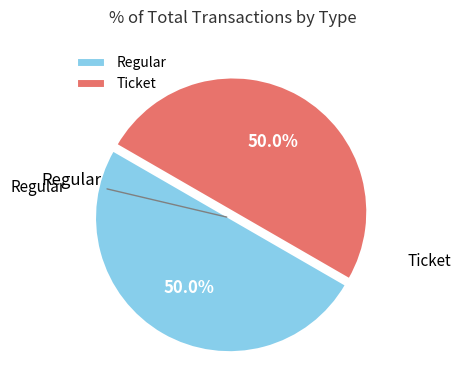

What percentage do Regular and Ticket together represent?

100.0%